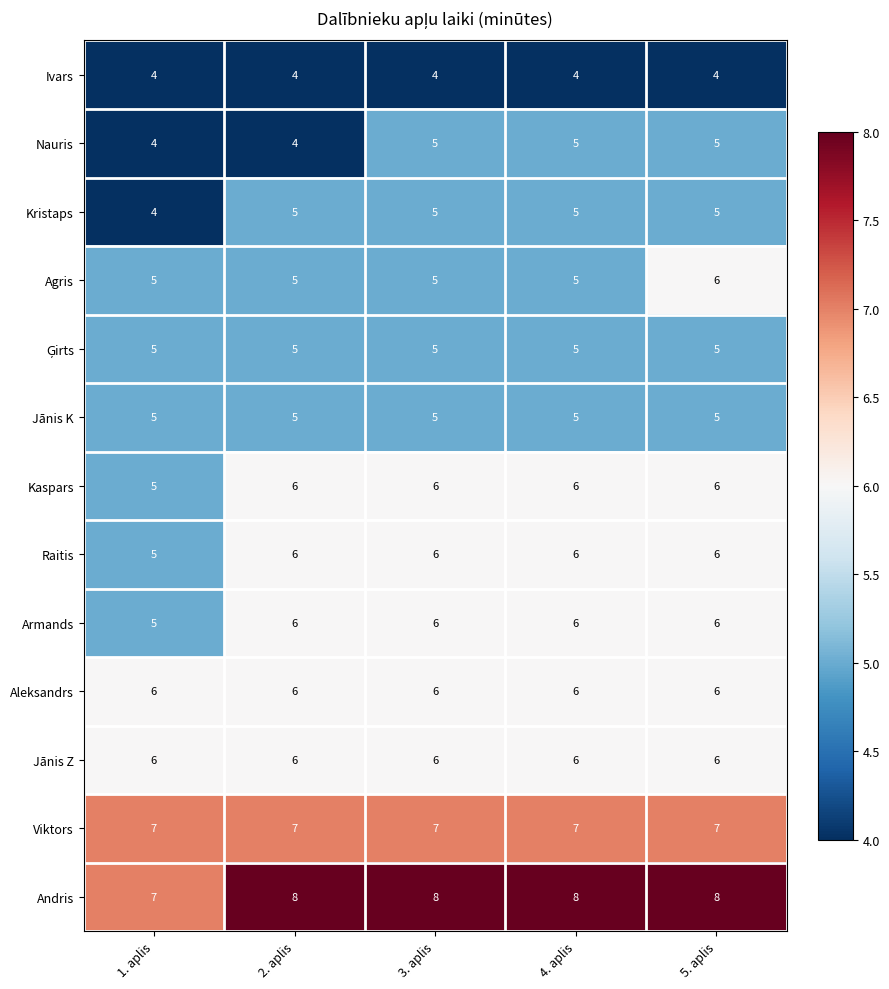

What is the smallest value displayed?

4